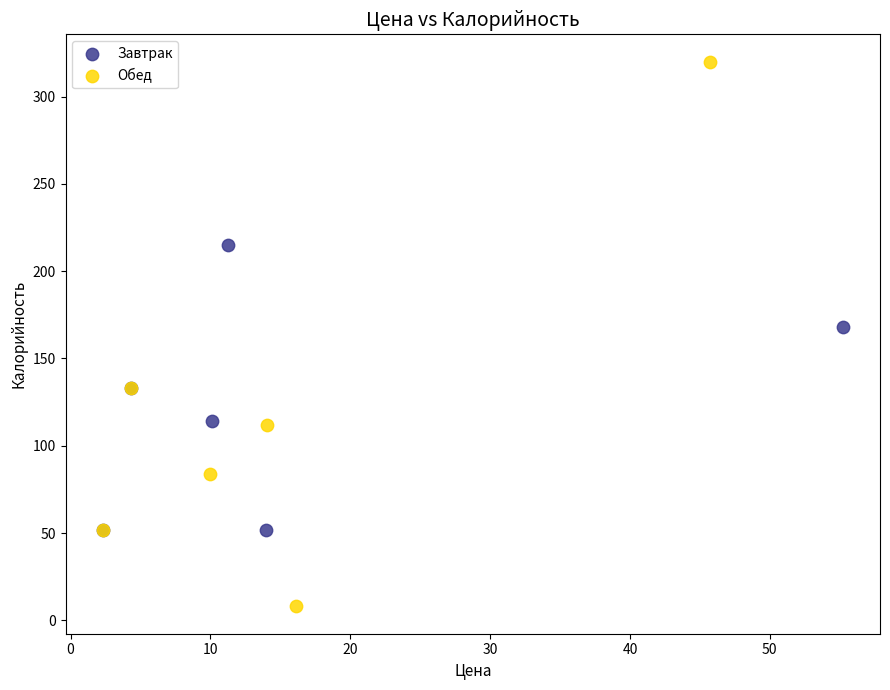

Which series has the largest Y range (max minus min)?

Обед